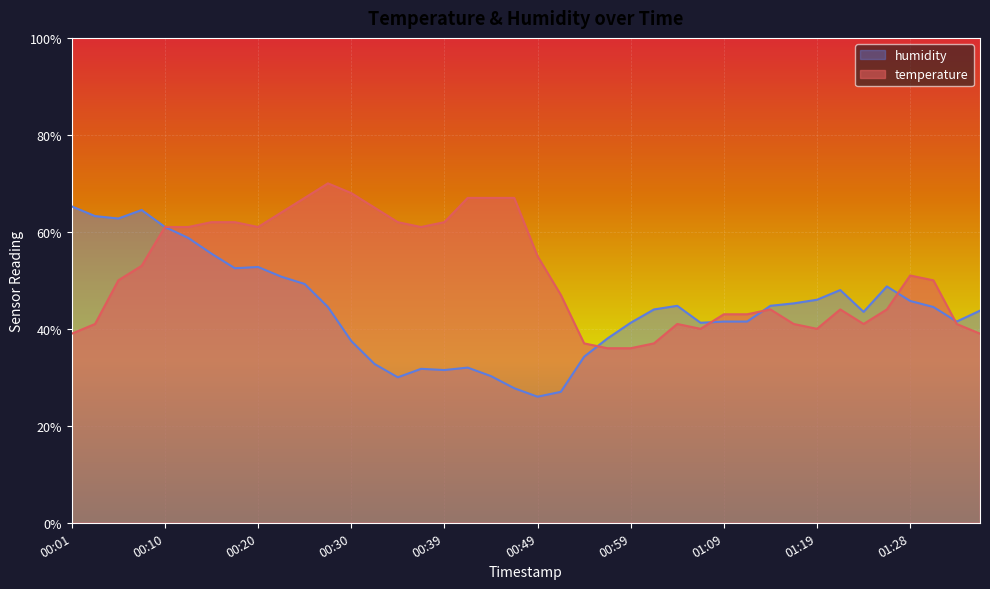

Rank the series by their average value, from highest to lowest.

temperature, humidity